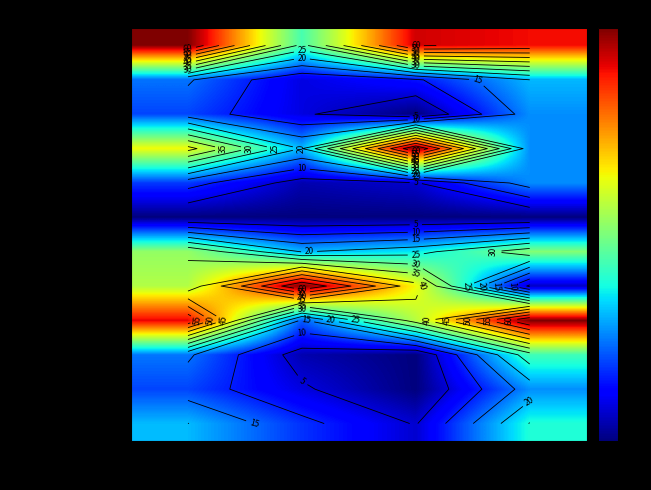

List the series in order of their peak value, lowest first.

Обед-закуска, Завтрак-хлеб, Завтрак-фрукты, Обед-хлеб бел., Завтрак-напиток, Обед-хлеб черн., Обед-сладкое, Обед-1блюдо, Завтрак-гор.блюдо, Завтрак-закуска, Обед-2блюдо, Обед-гарнир